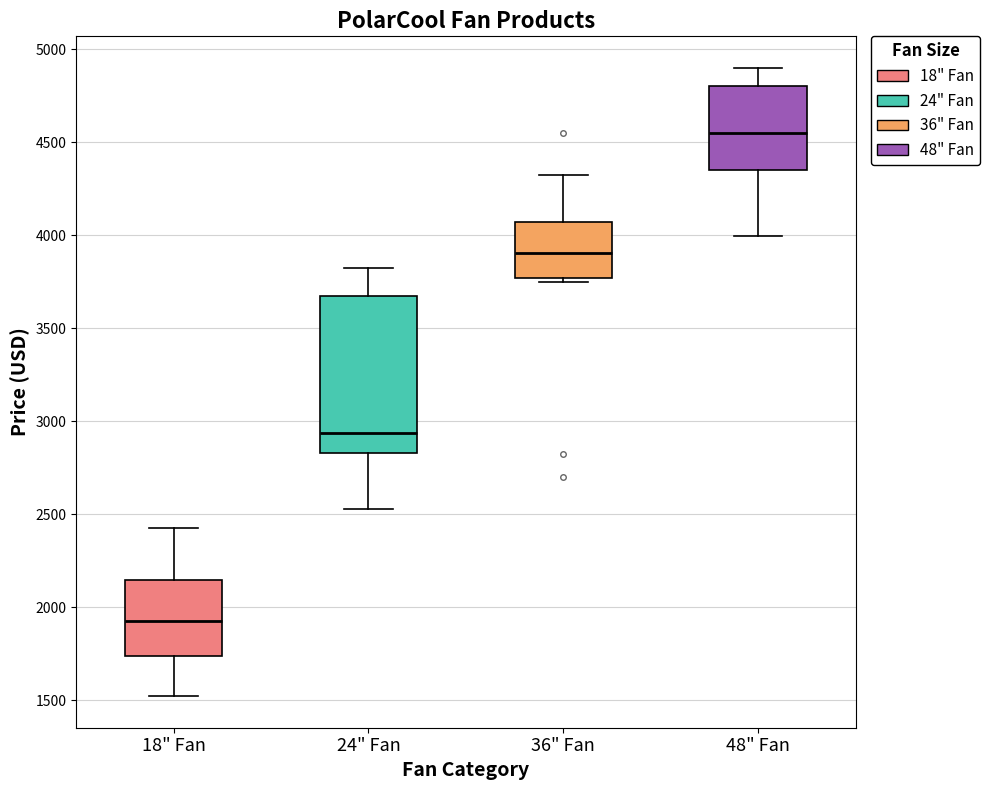

Where is the upper edge of the box for 24" Fan on the y-axis? The values are not printed on the chart, so give them approximately, as read against the axis.

3700